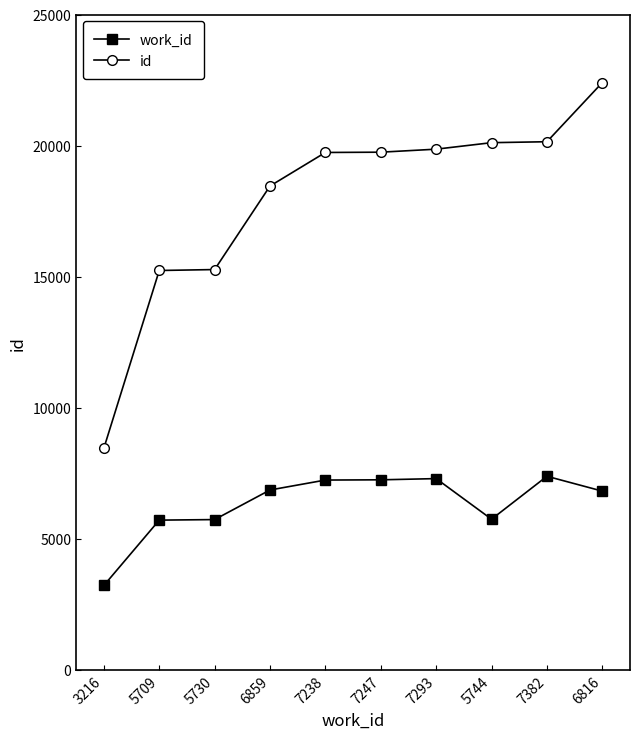

How many distinct data groups are displayed?

2